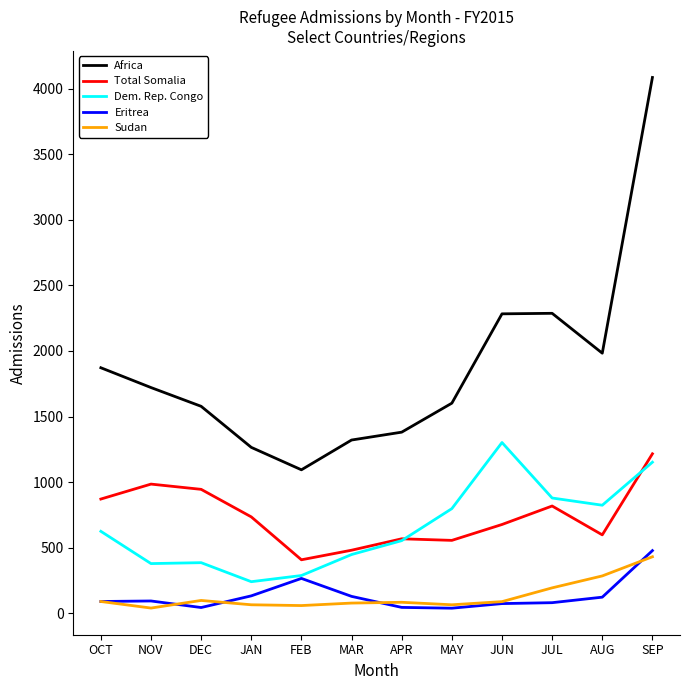

True or false: Eritrea and Africa intersect in this chart.

False